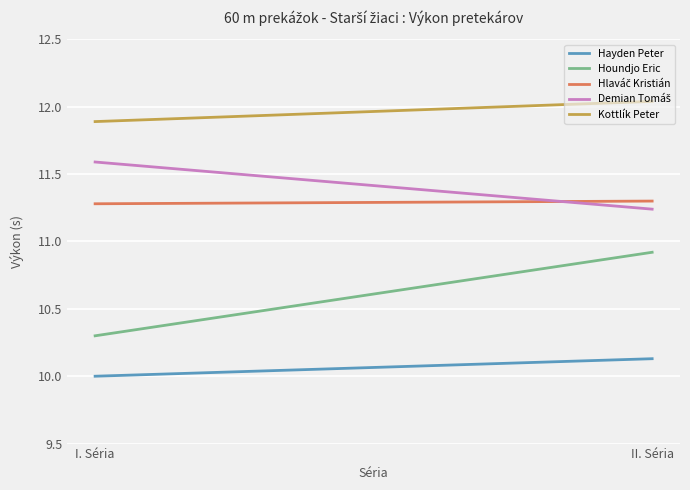

Which series has the largest range (max minus min)?

Houndjo Eric